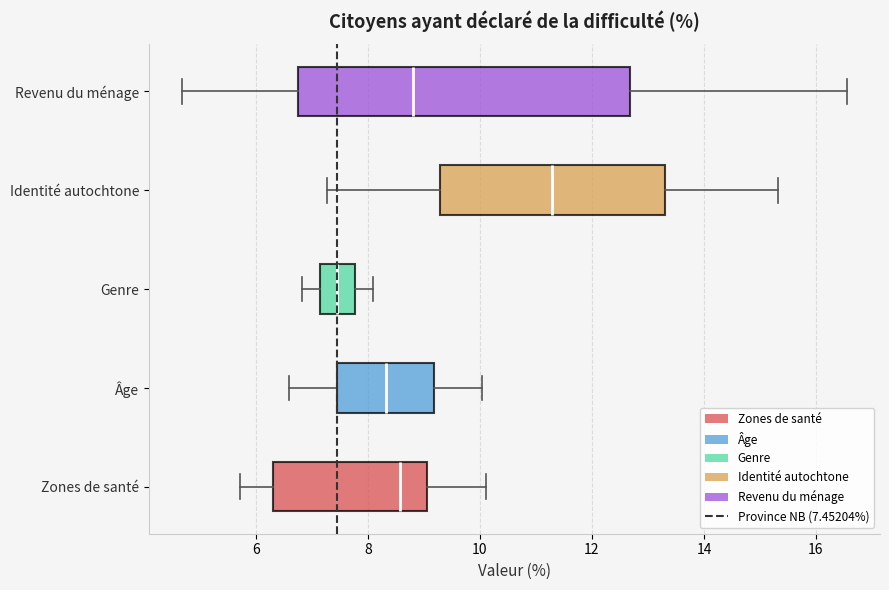

Comparing the boxes themselves (not the whiskers), which one is the widest?

Revenu du ménage